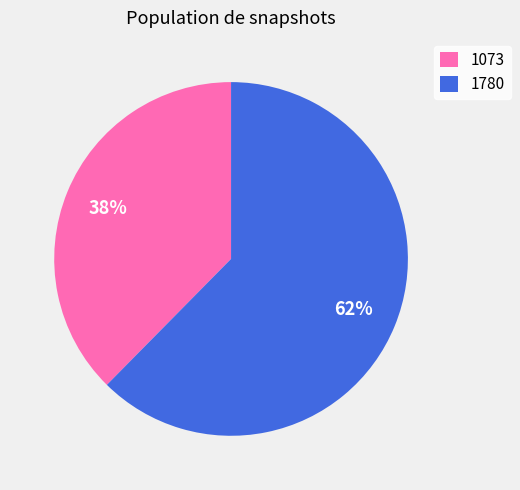

To the nearest percent, what is the combined percentage of 1073 and 1780?

100%